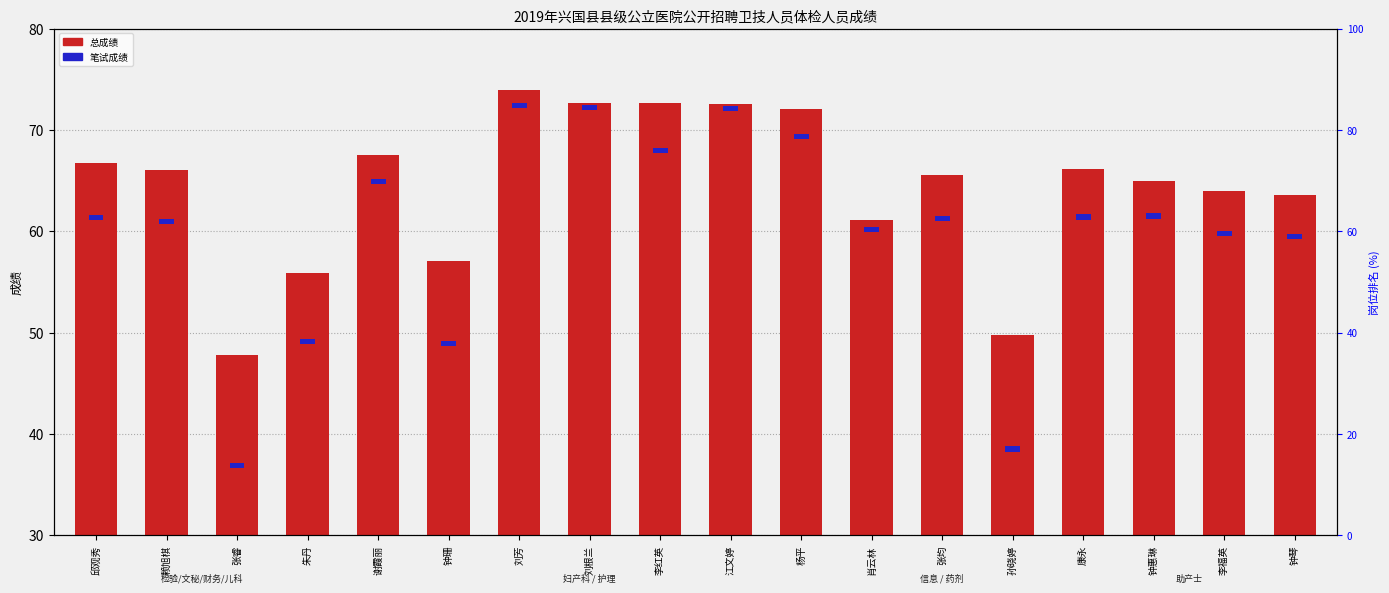

List the series in order of their peak value, lowest first.

笔试成绩, 总成绩